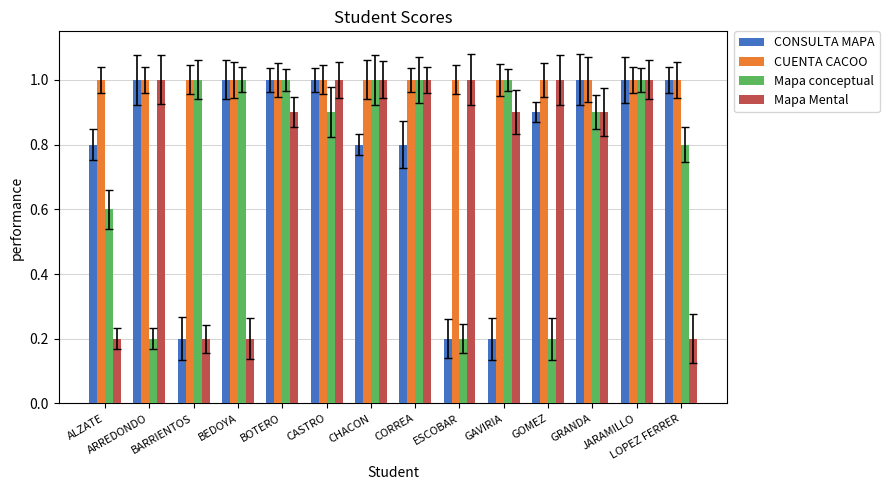

What is the difference between the maximum and minimum values in the Mapa Mental series?

0.8